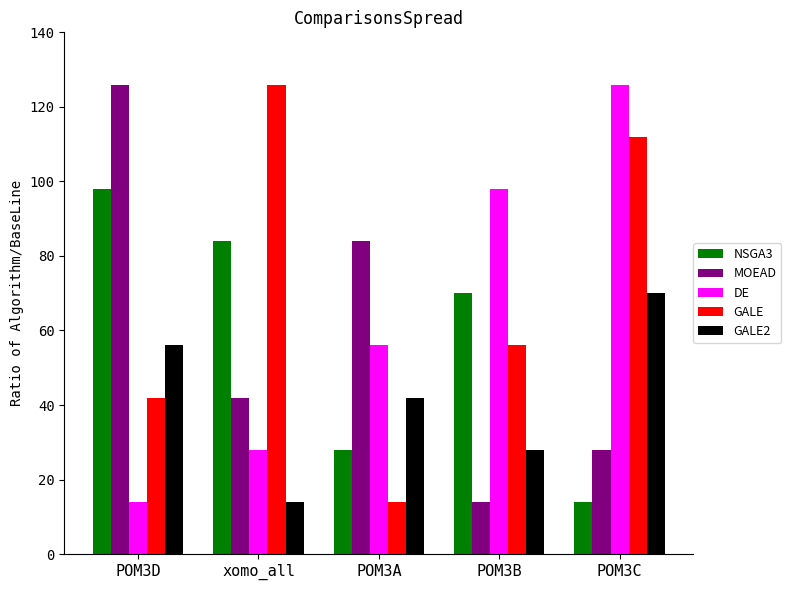

Is it true that GALE2 equals 39 at POM3B?

False